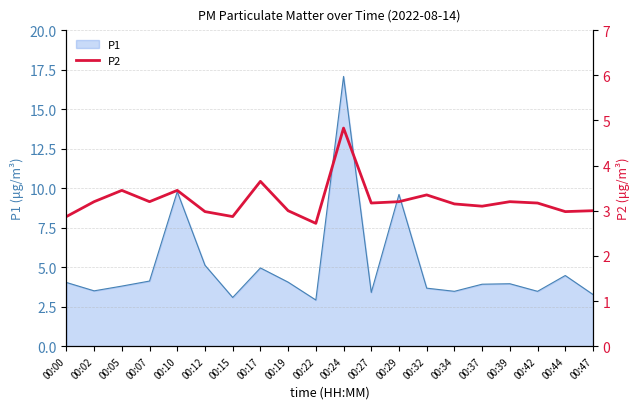

What is the highest value of the P1 series?

17.1